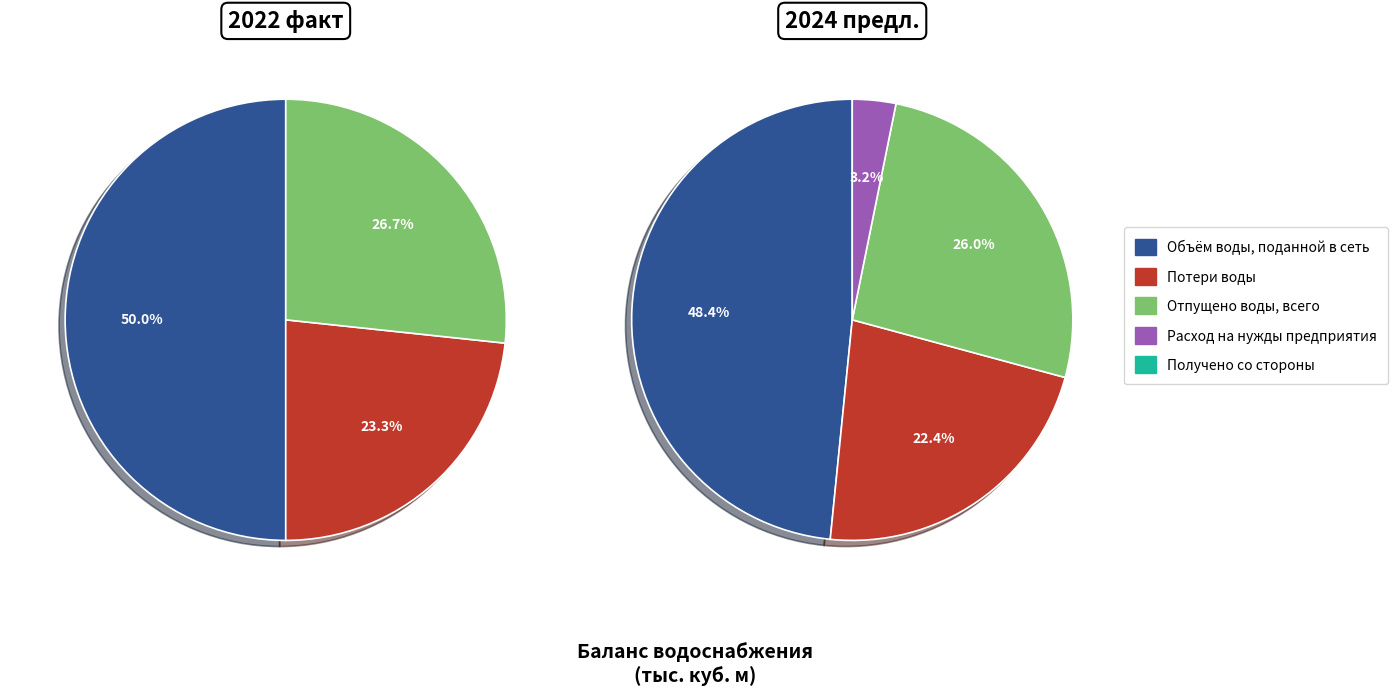

To the nearest percent, what is the average slice percentage?

25%